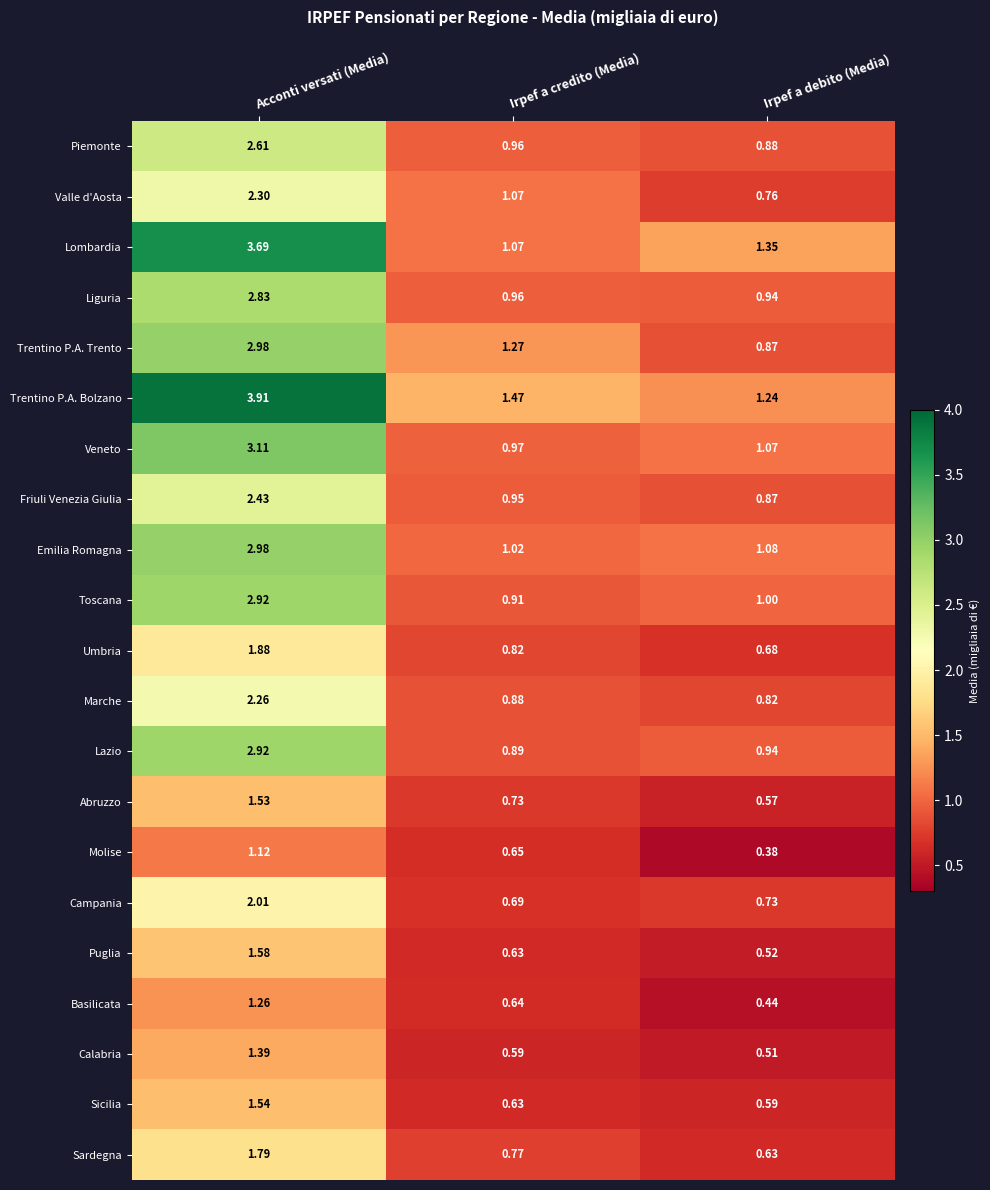

Rank the categories by Liguria value from lowest to highest.

Irpef a debito (Media), Irpef a credito (Media), Acconti versati (Media)